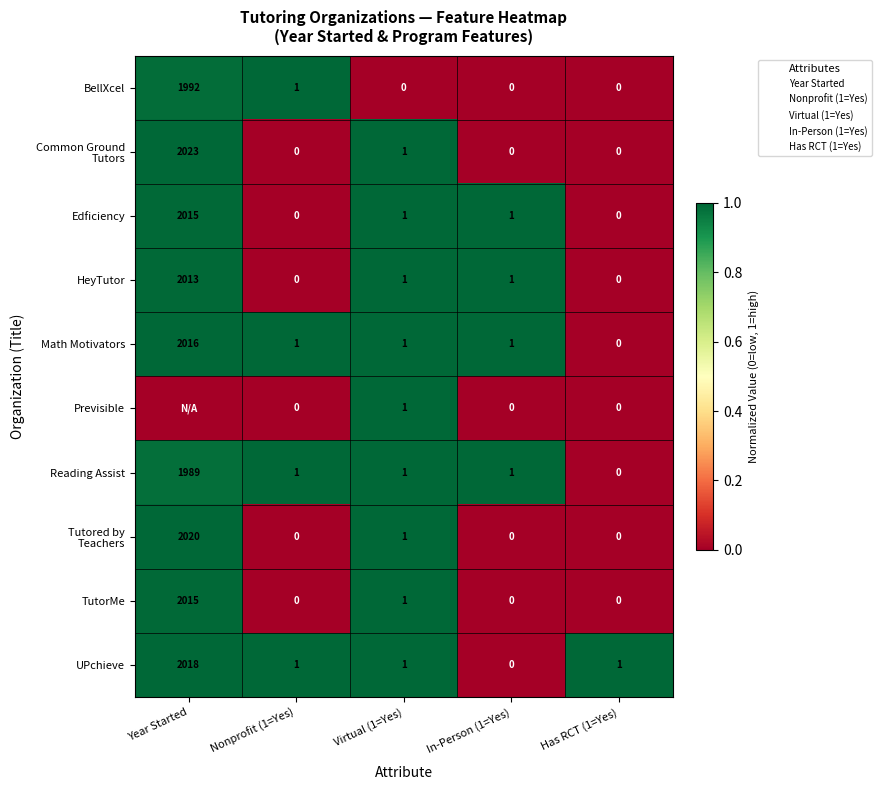

Is it true that Edficiency equals 783 at Has RCT (1=Yes)?

False